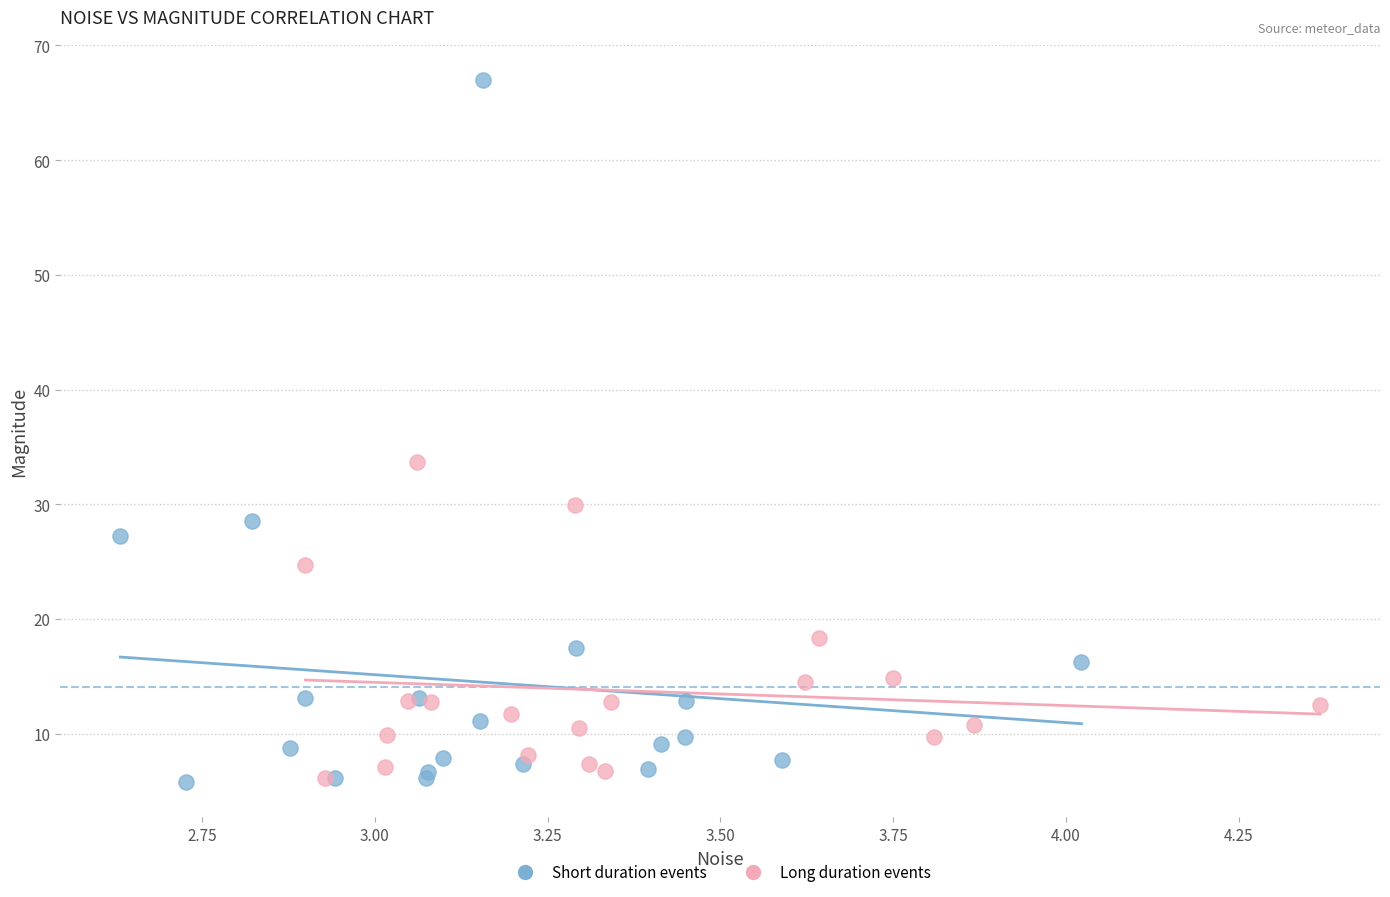

Which series reaches the maximum Y coordinate?

Short duration events